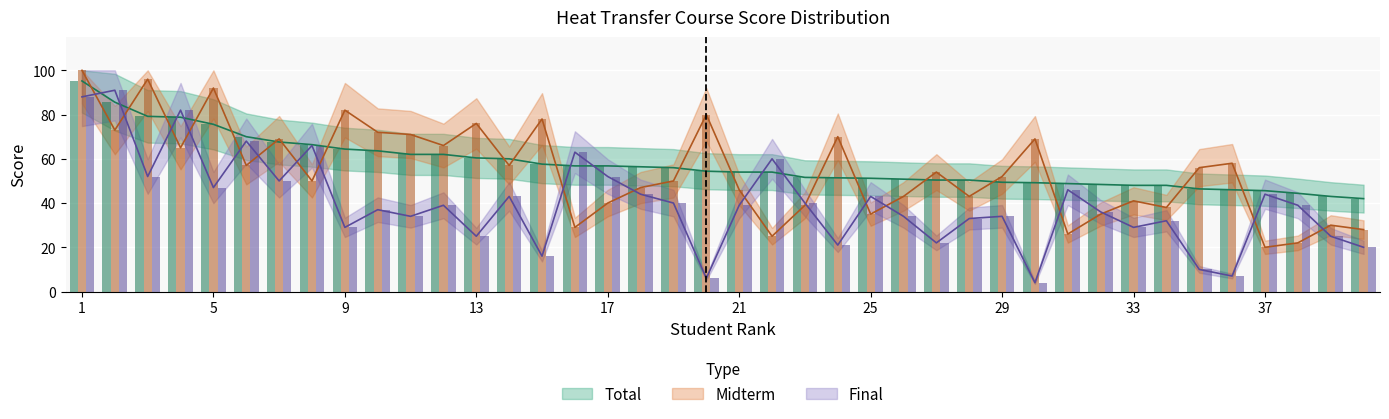

Does the chart contain stacked bars?

No